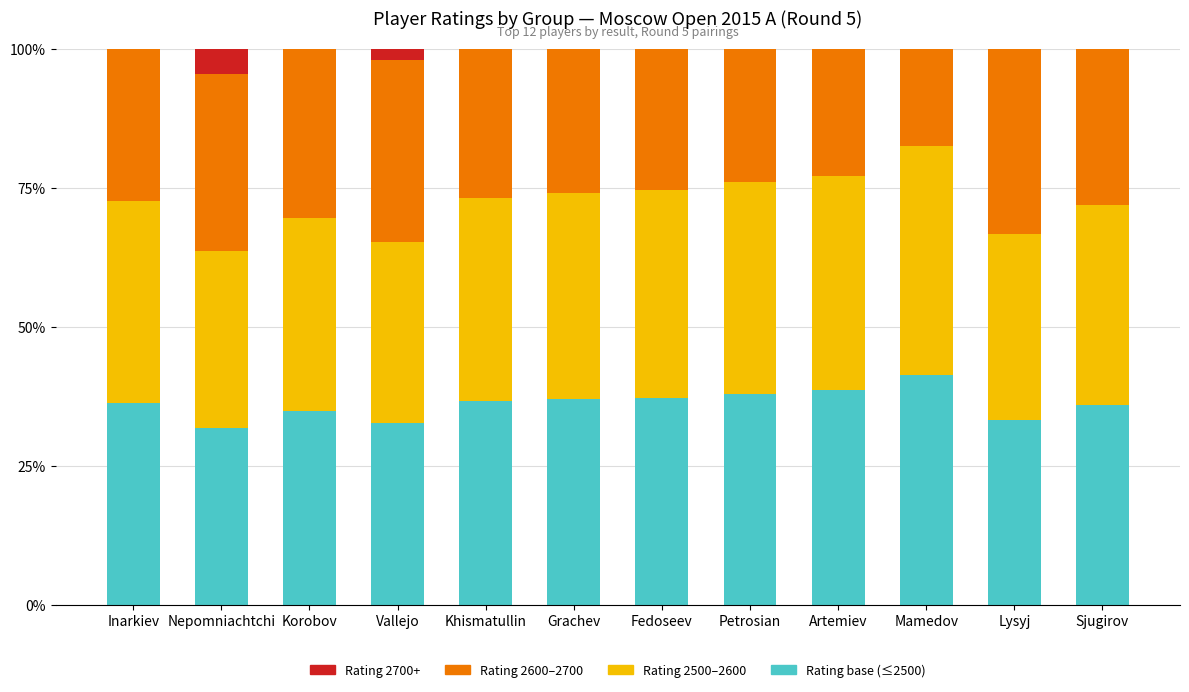

What is the sum of all Rating base (≤2500) values?

434.0